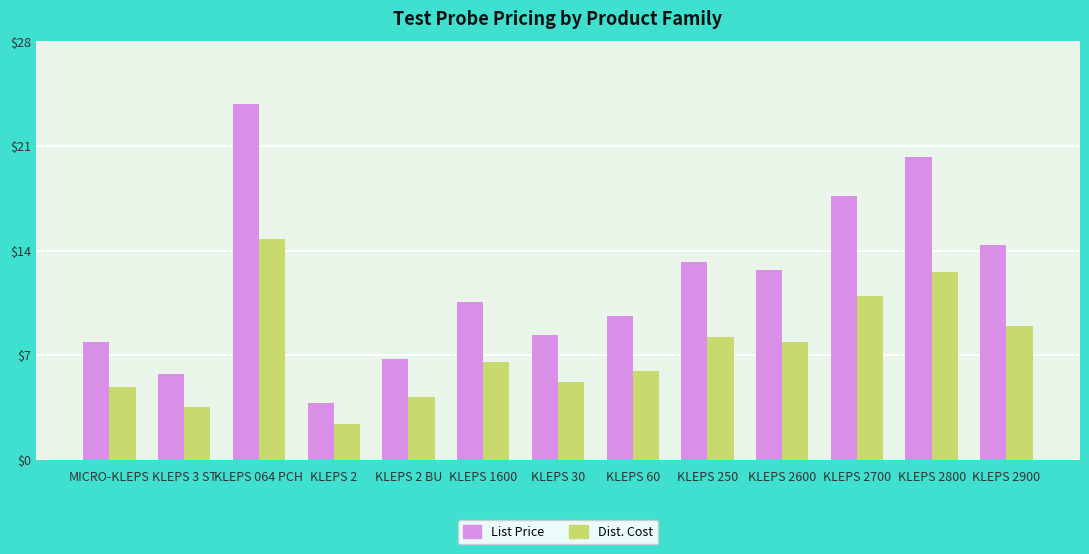

Count the number of categories in the chart.

13